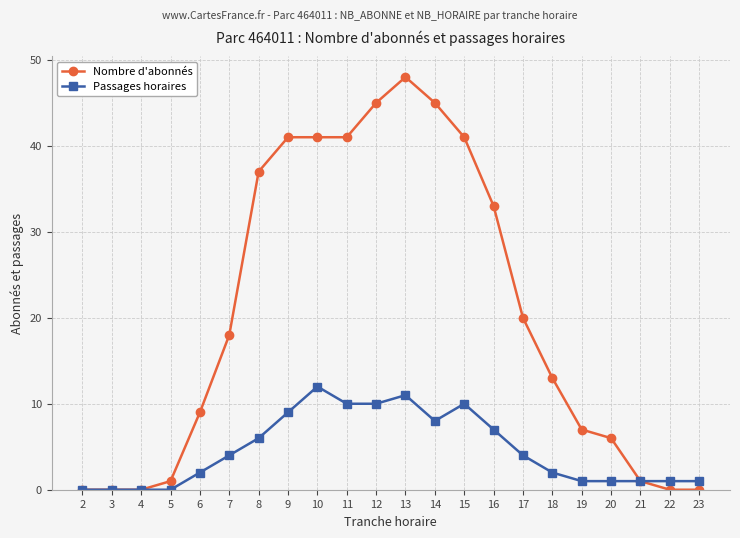

Reading left to right, what are all the values shown in this chart?

Nombre d'abonnés: 0	0	0	1	9	18	37	41	41	41	45	48	45	41	33	20	13	7	6	1	0	0
Passages horaires: 0	0	0	0	2	4	6	9	12	10	10	11	8	10	7	4	2	1	1	1	1	1